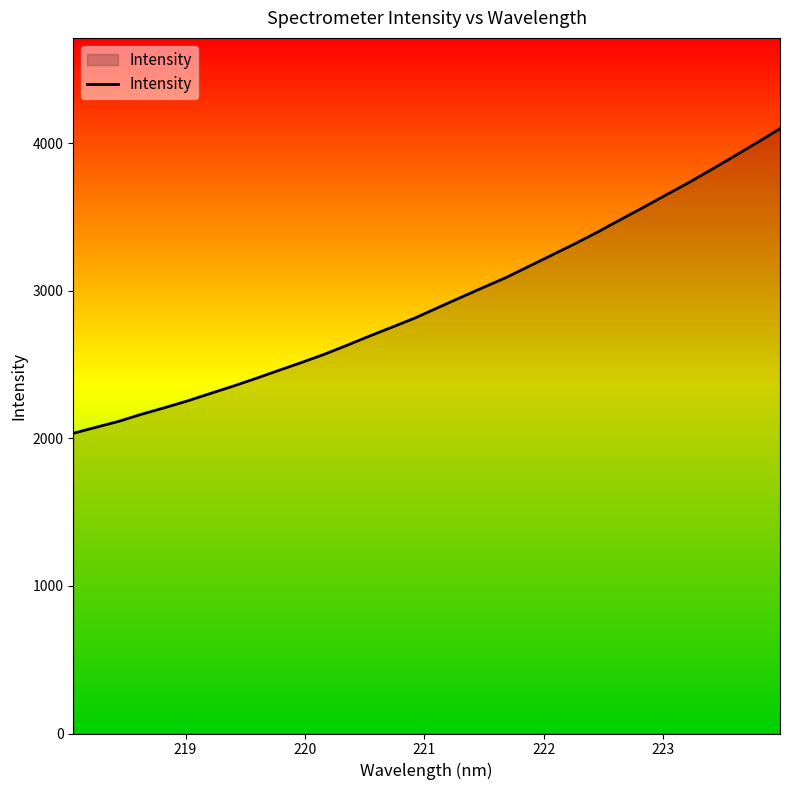

What is the difference between the maximum and minimum values?

2064.8